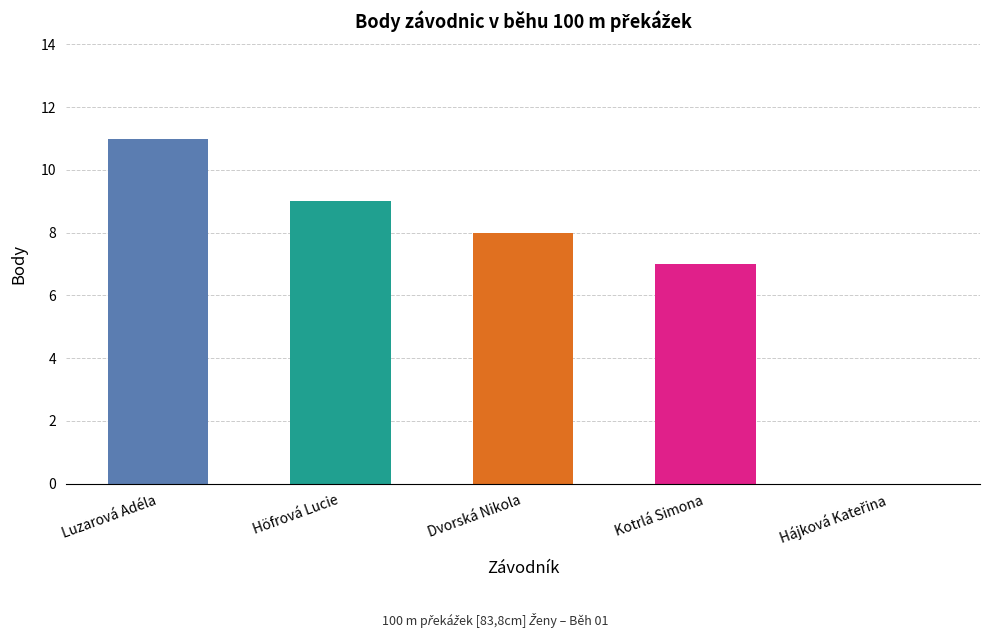

At which label is the value closest to 5?

Kotrlá Simona